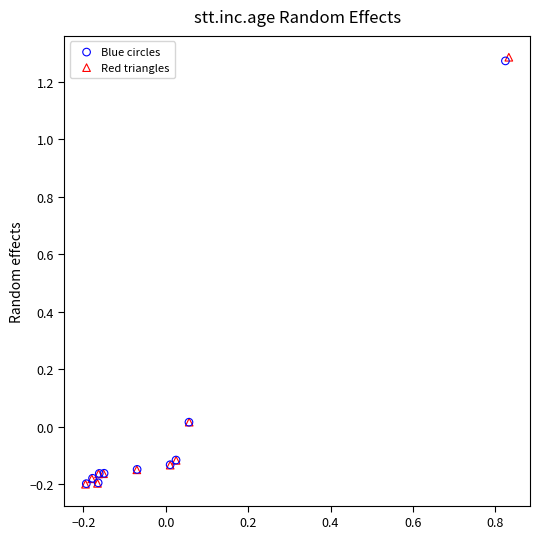

Which series has the largest Y range (max minus min)?

Red triangles